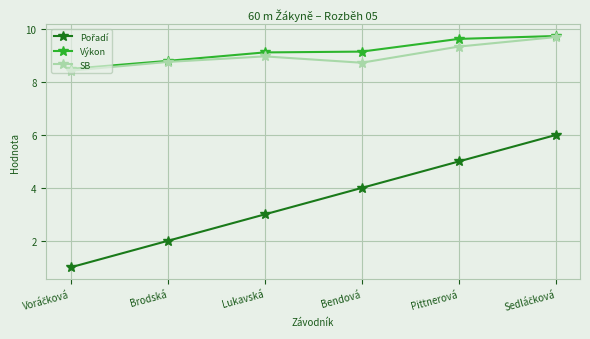

What is the total value across all series at Pittnerová?

24.0